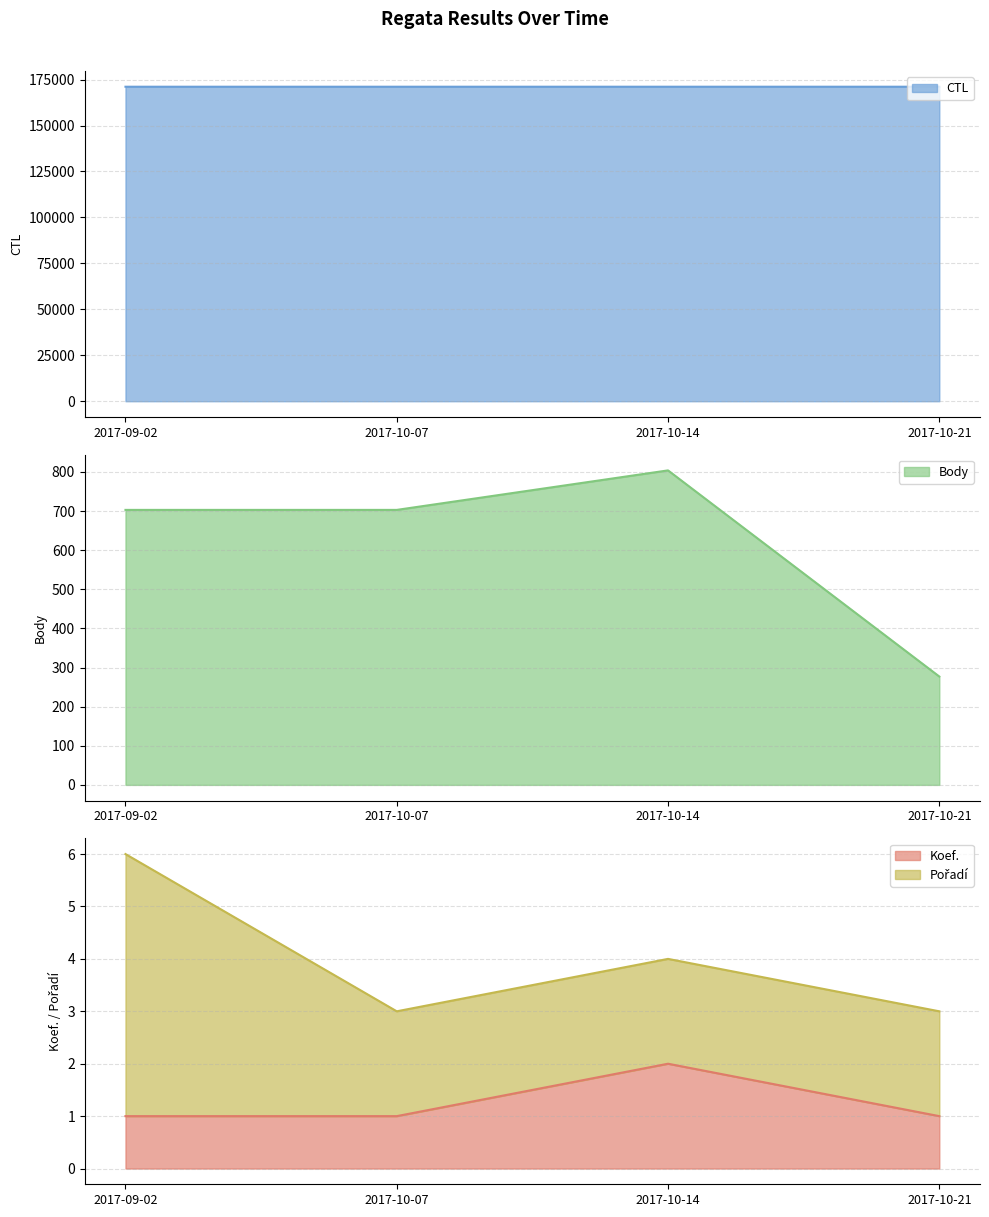

What is the average value of the Body series?

622